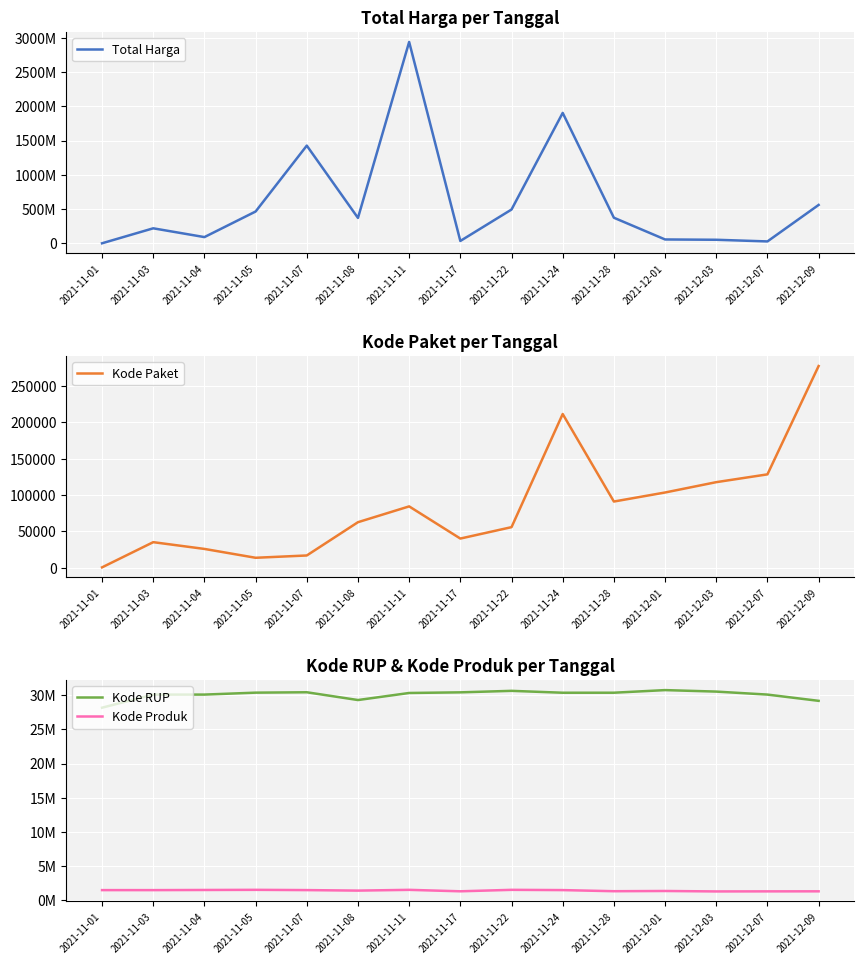

What is the lowest value of the Kode Paket series?

464